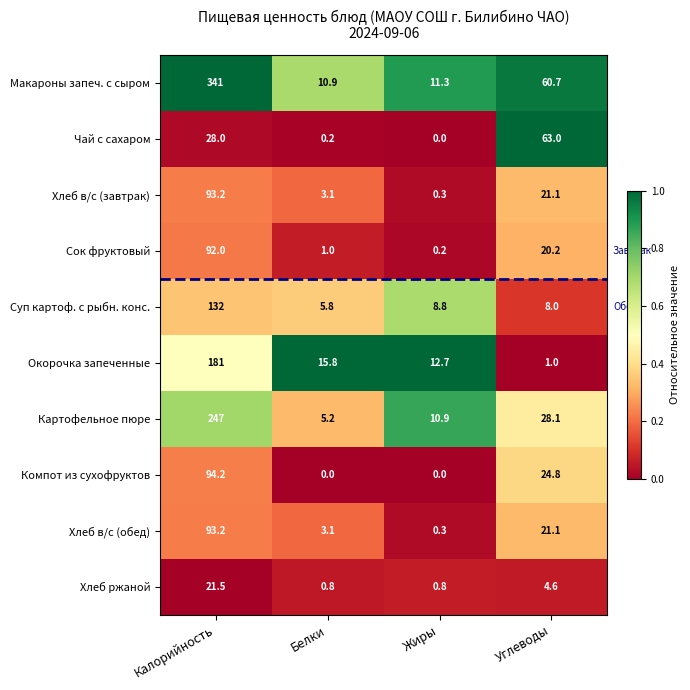

The value of Сок фруктовый at Углеводы is 33.6. True or false?

False